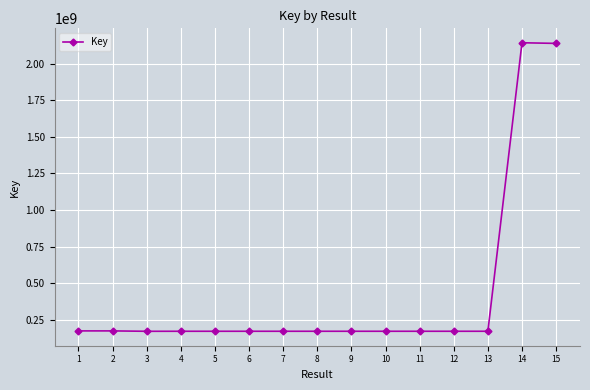

Which has a higher value, 8 or 15?

15